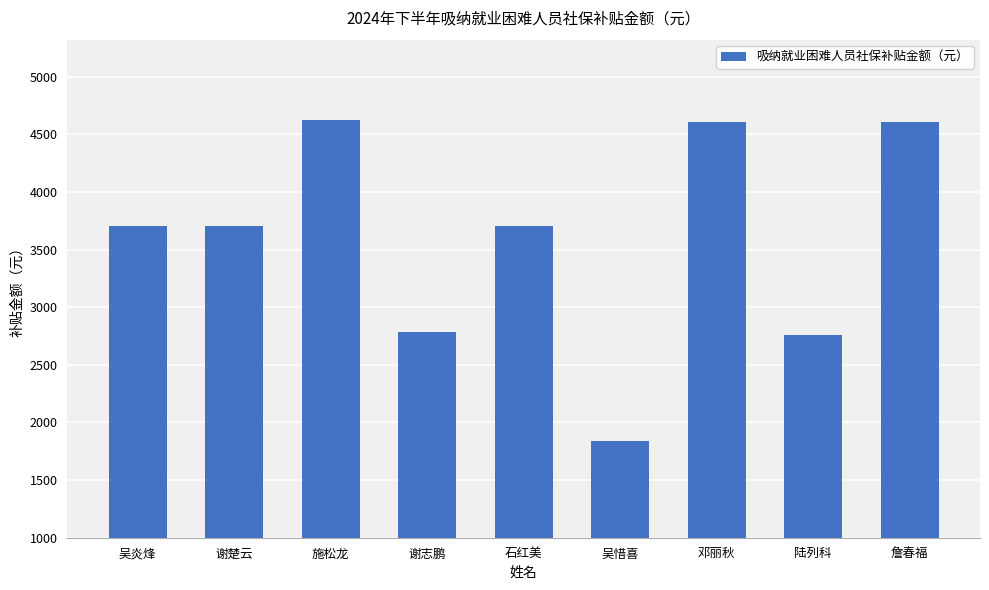

Does the chart contain any negative values?

No